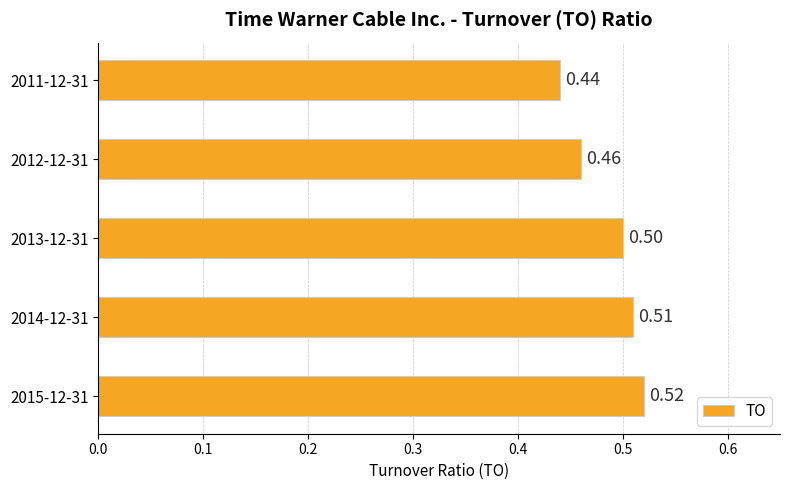

List the labels in order of value, smallest first.

2011-12-31, 2012-12-31, 2013-12-31, 2014-12-31, 2015-12-31